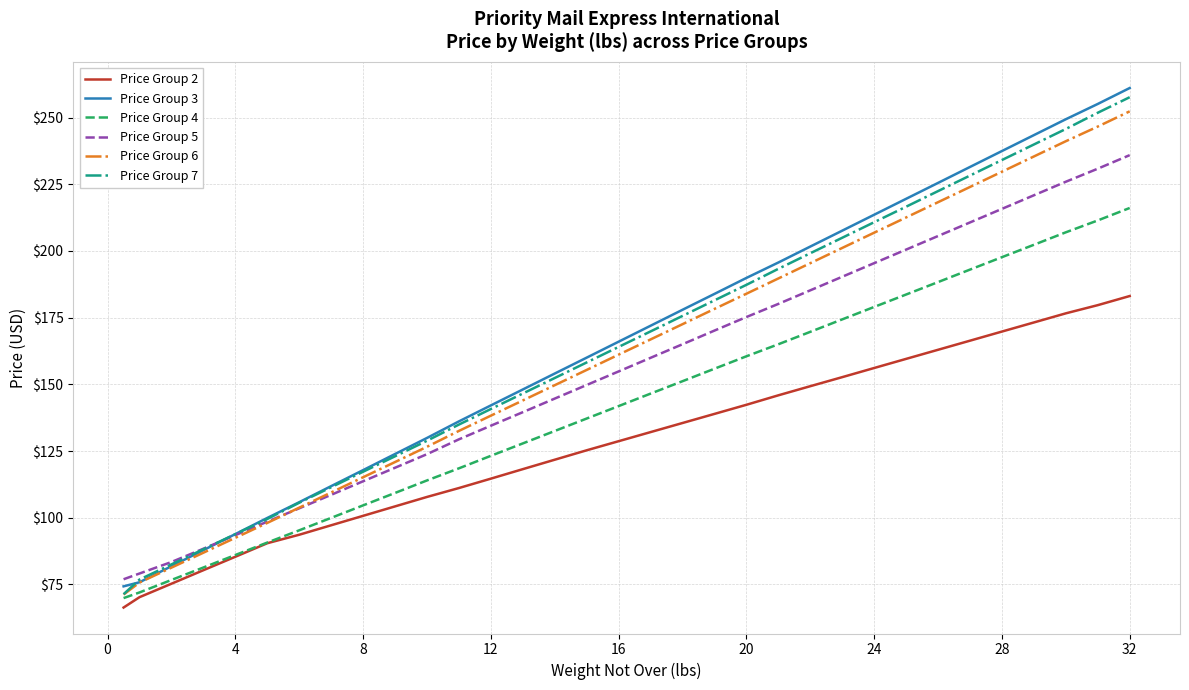

What is the maximum value for Price Group 4?

216.1